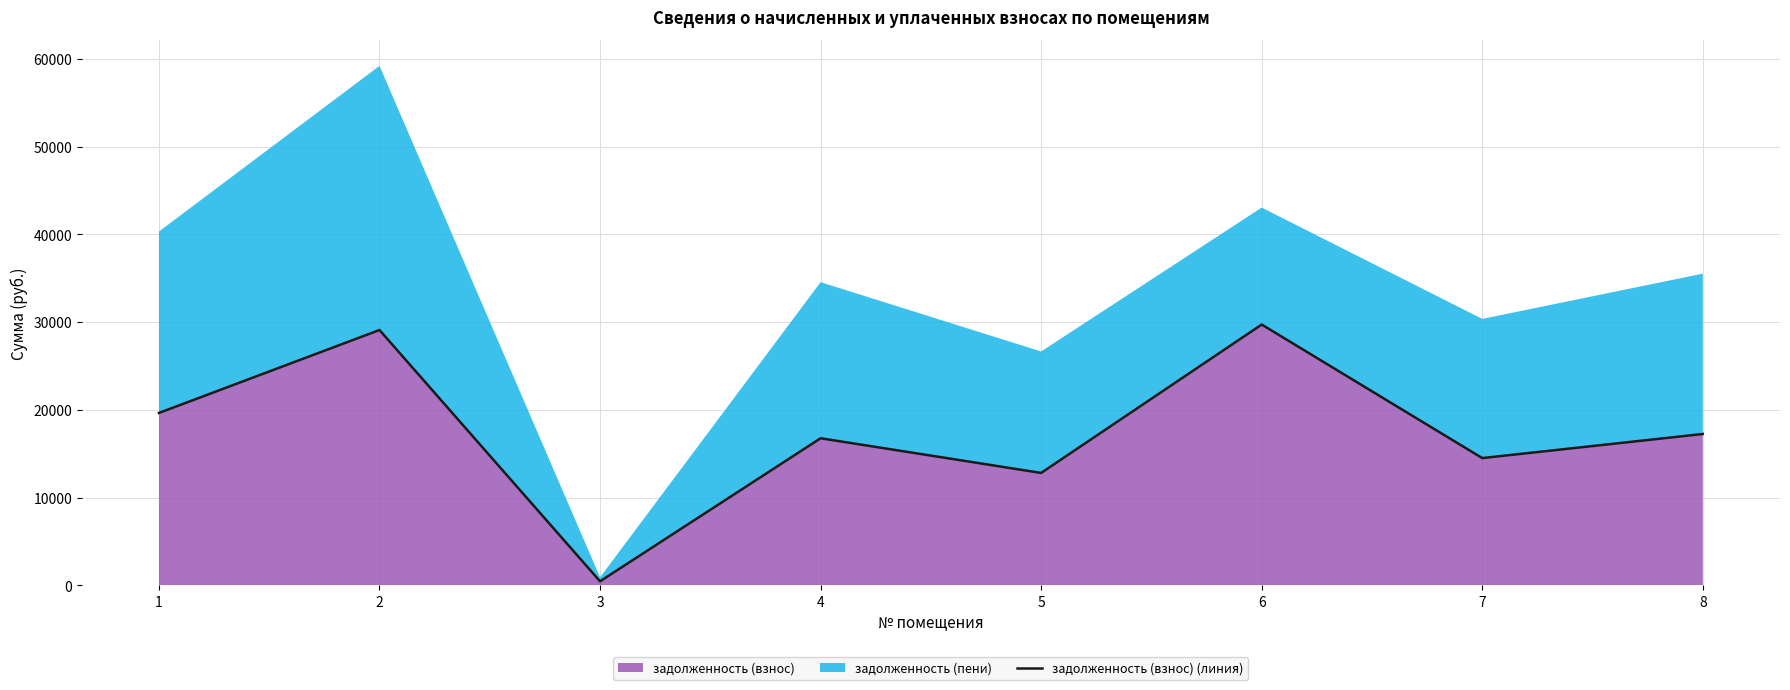

What is the value of the 7th point from the left?

14501.9